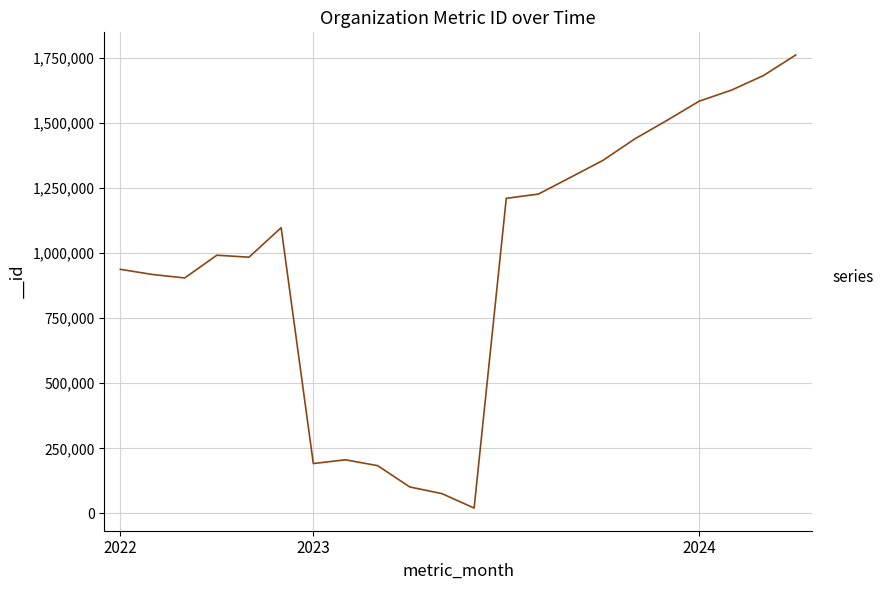

What is the difference between the maximum and minimum values?

1739414